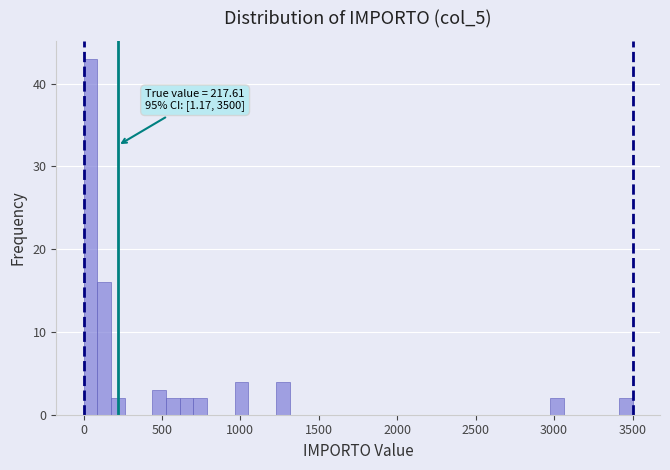

Around what value on the x-axis is the tallest bar? Give the approximate position of its centre, as read against the axis.

50